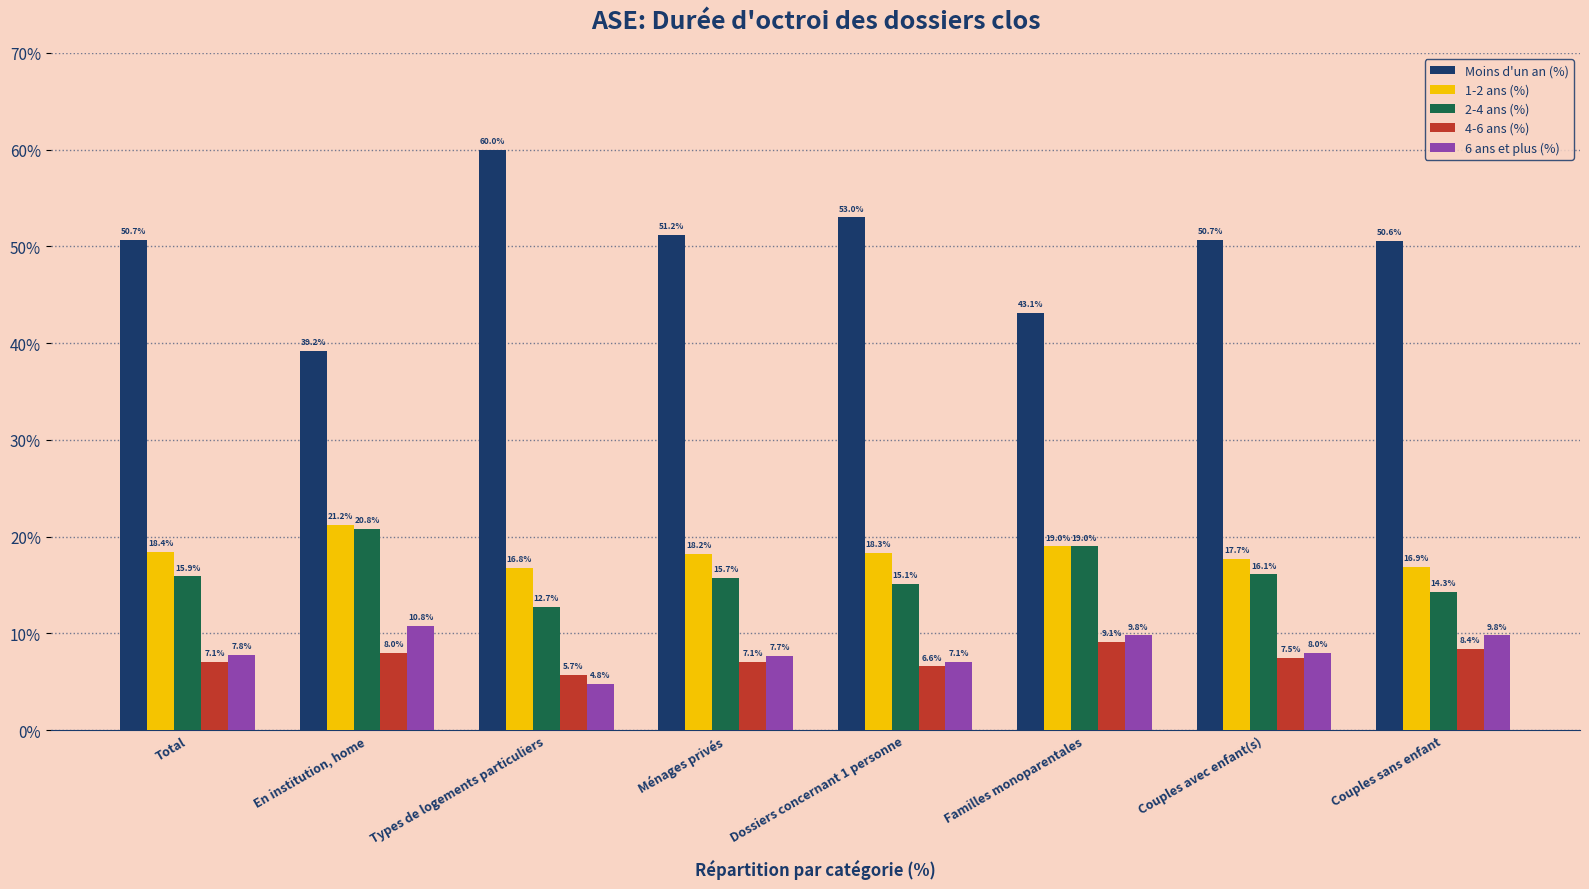

What position from the left is Dossiers concernant 1 personne?

5